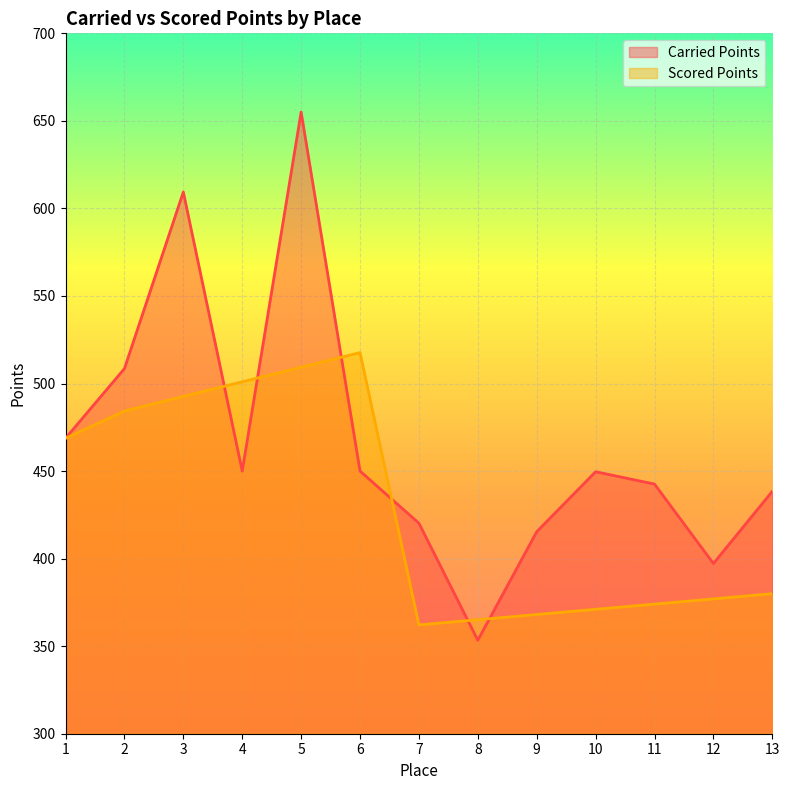

Rank the series at 2 from lowest to highest value.

Scored Points, Carried Points